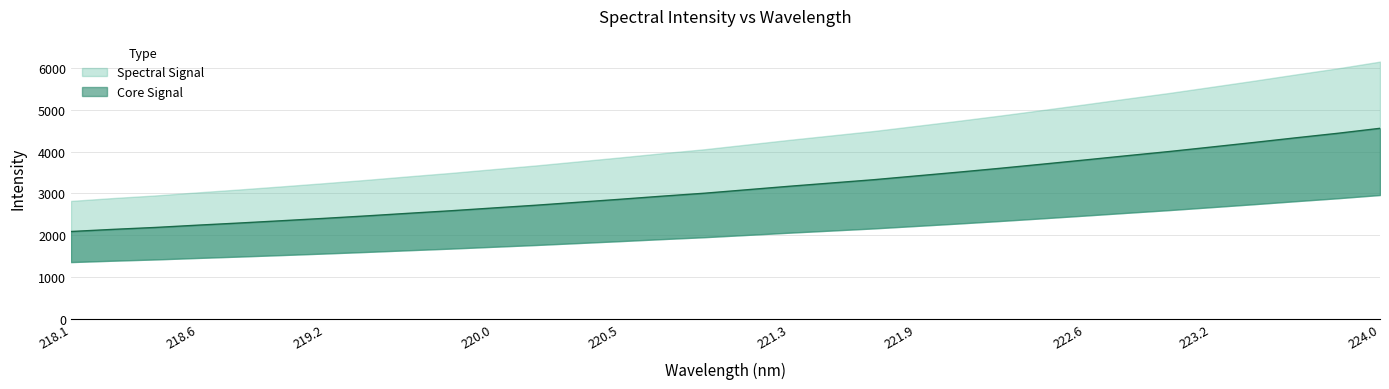

What is the sum of the values at 223.408 and 222.6447?

8013.3